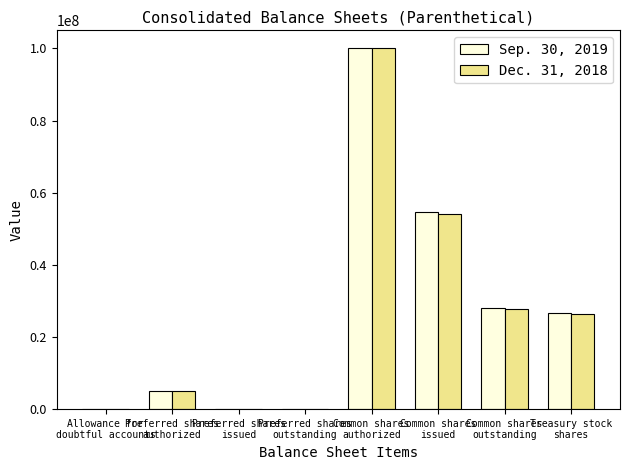

The Dec. 31, 2018 series shows 26326280 at Treasury stock
shares. True or false?

True